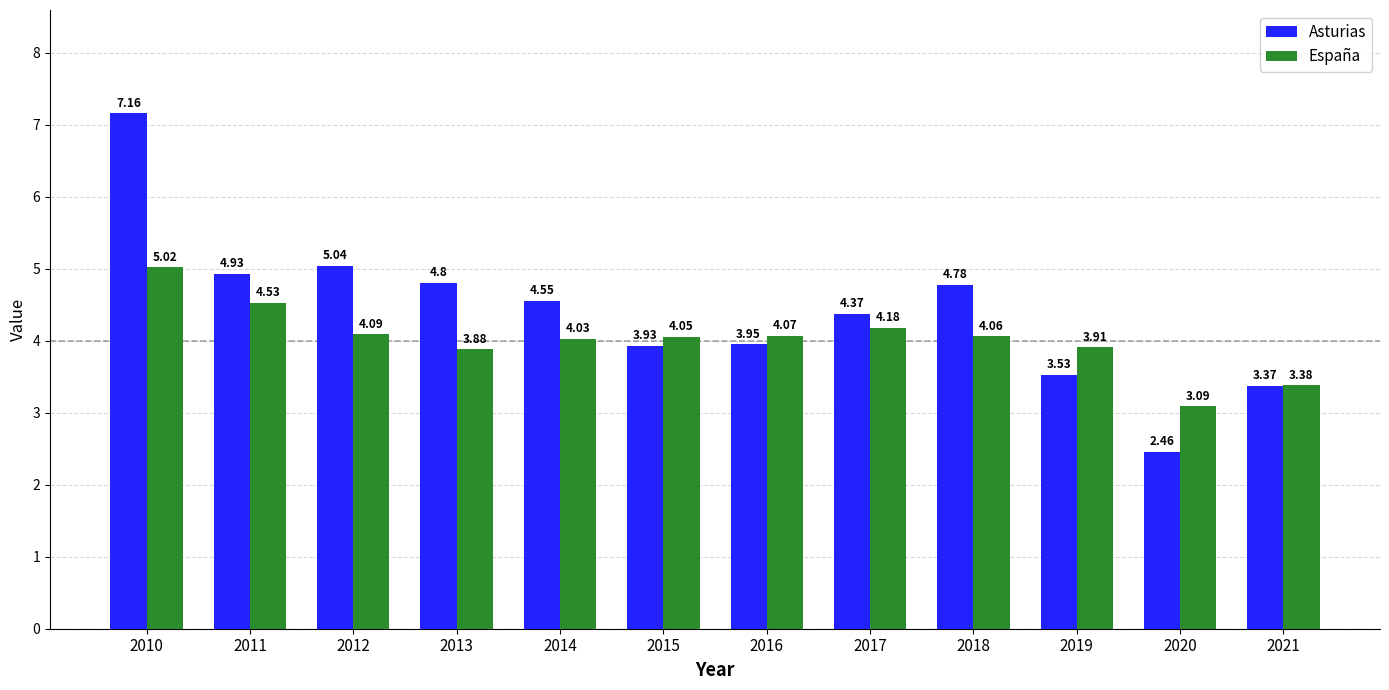

Rank the series by their average value, from highest to lowest.

Asturias, España